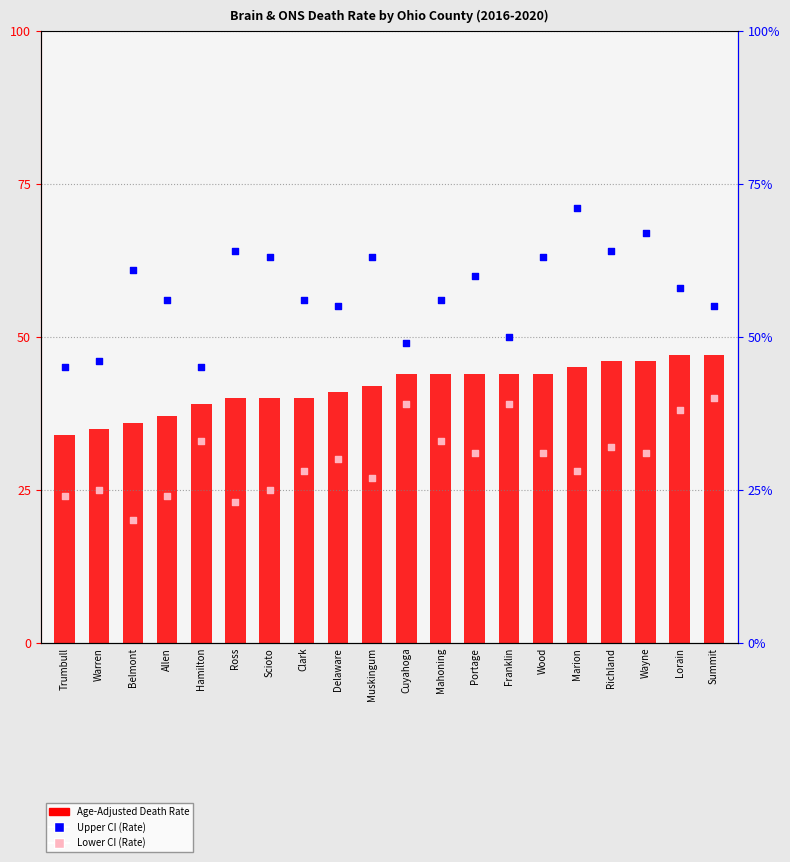

Which series has the largest total across all categories?

Upper CI (Rate)